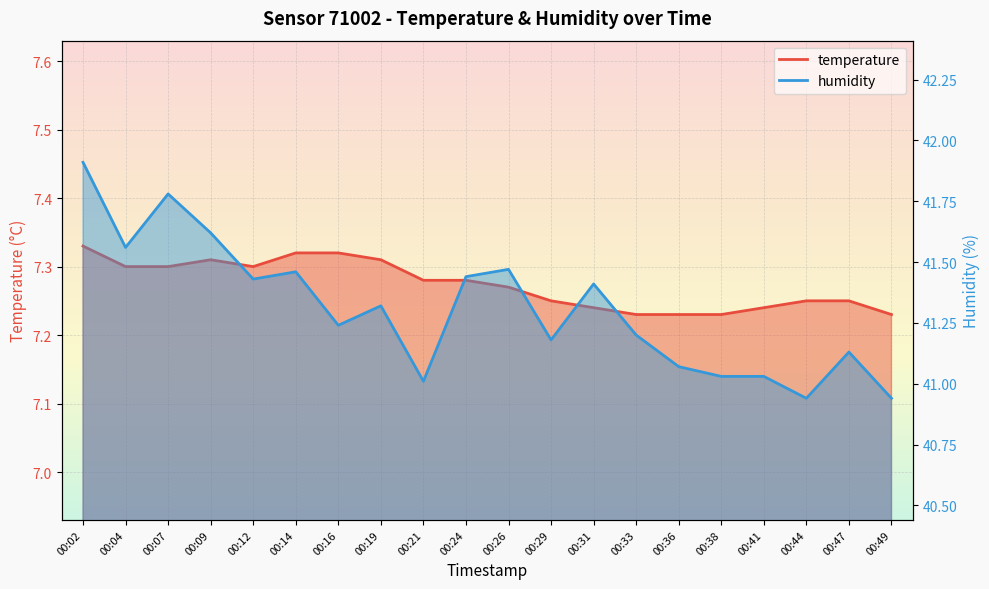

How many lines are shown in the chart?

2